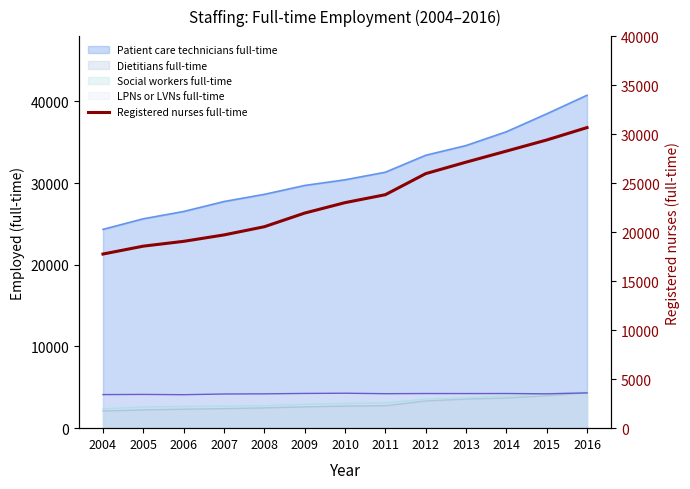

Rank the categories by value from highest to lowest.

2016, 2015, 2014, 2013, 2012, 2011, 2010, 2009, 2008, 2007, 2006, 2005, 2004